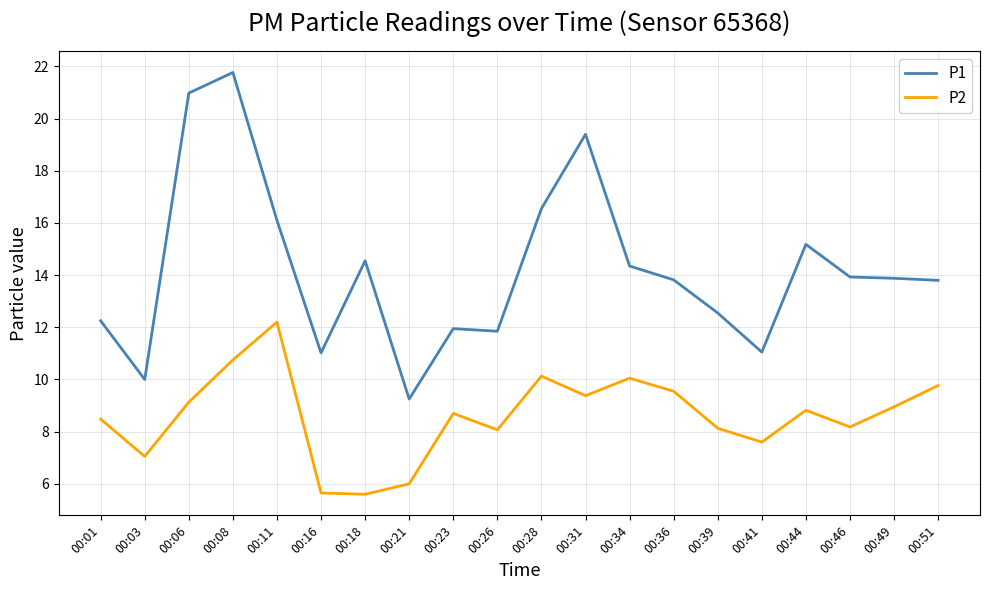

Which category has the highest value in the P1 series?

00:08